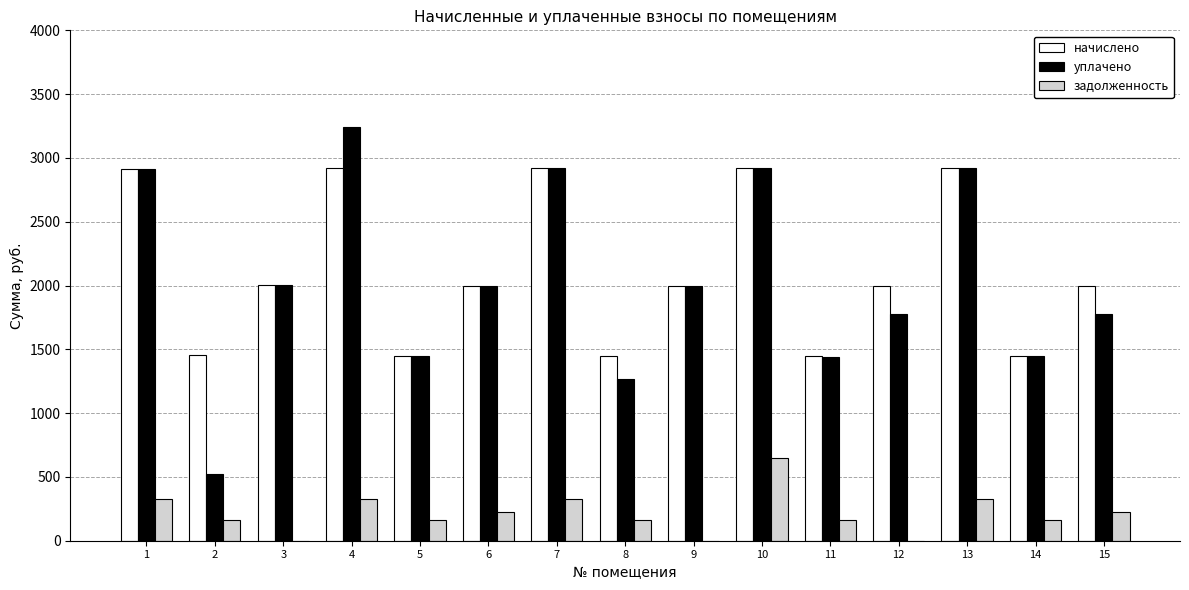

Which series has the largest total across all categories?

начислено